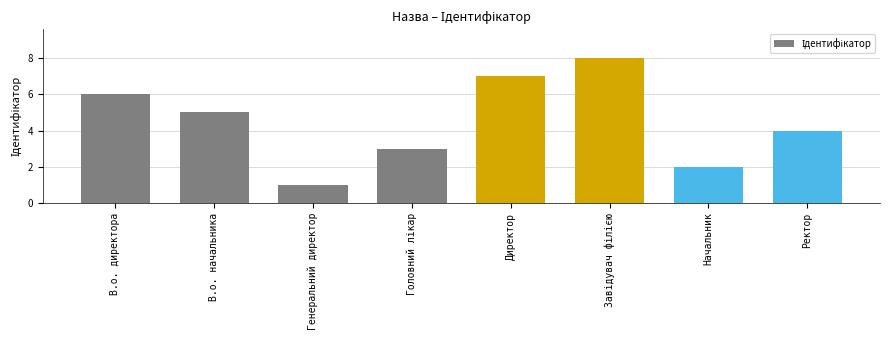

What is the change in value from Генеральний директор to Ректор?

+3